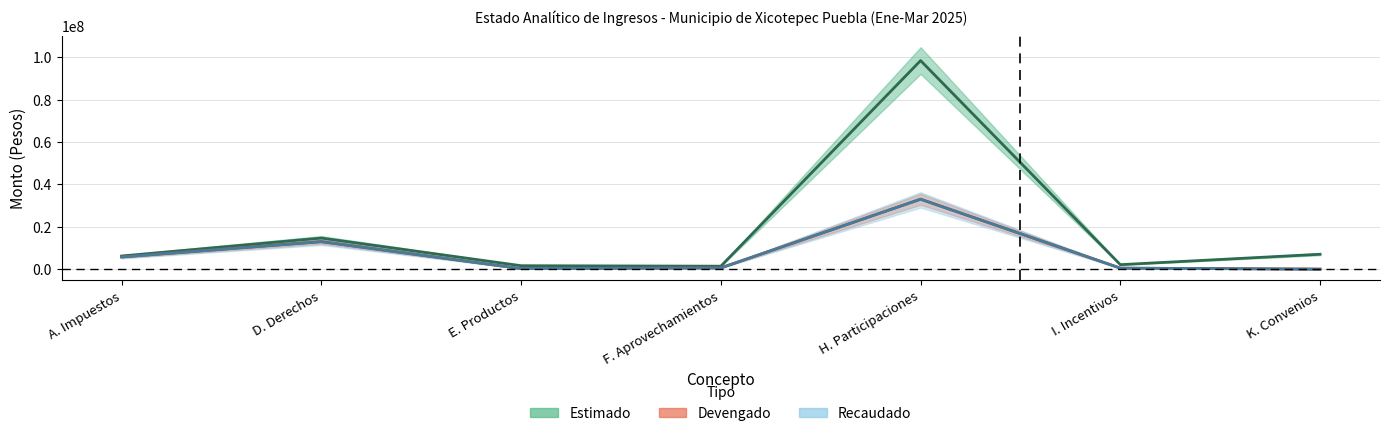

At which category does the chart reach its minimum across all series?

K. Convenios